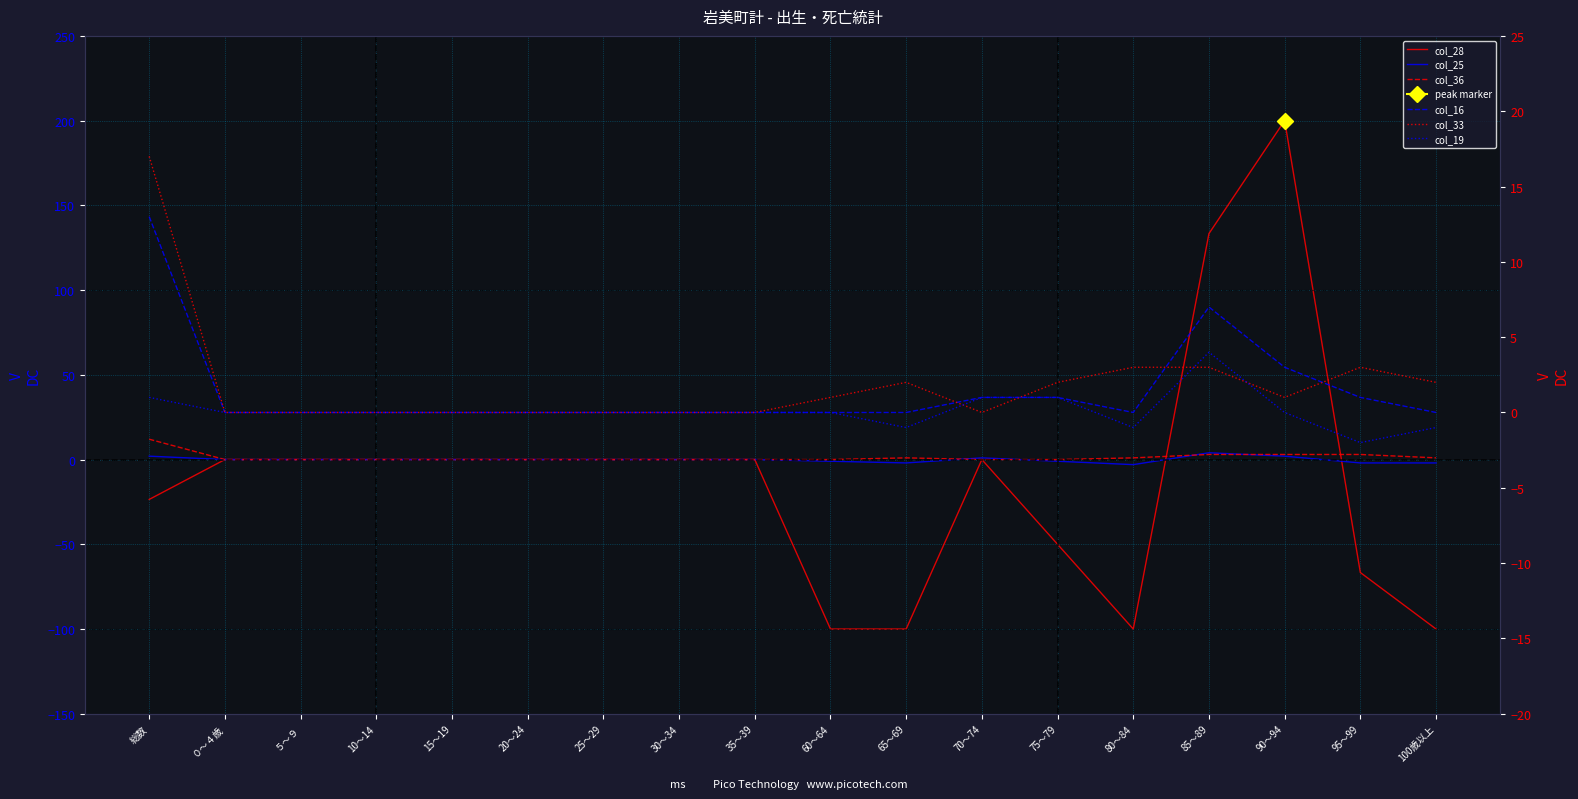

What is the label of the 13th point from the left?

75～79